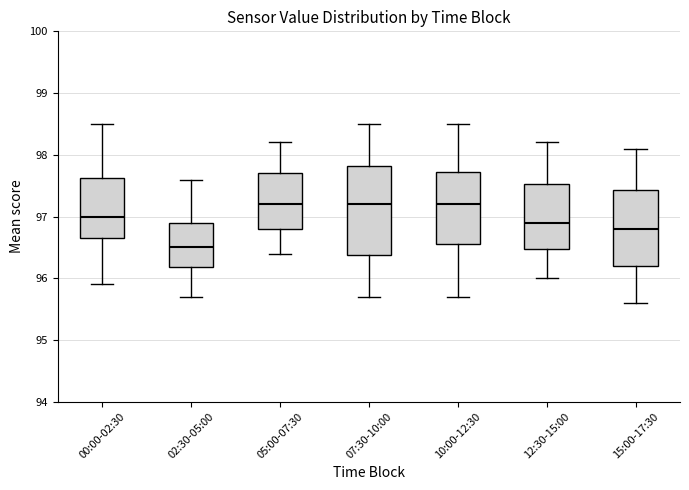

Which box is the tallest, from its lower edge to its upper edge?

07:30-10:00